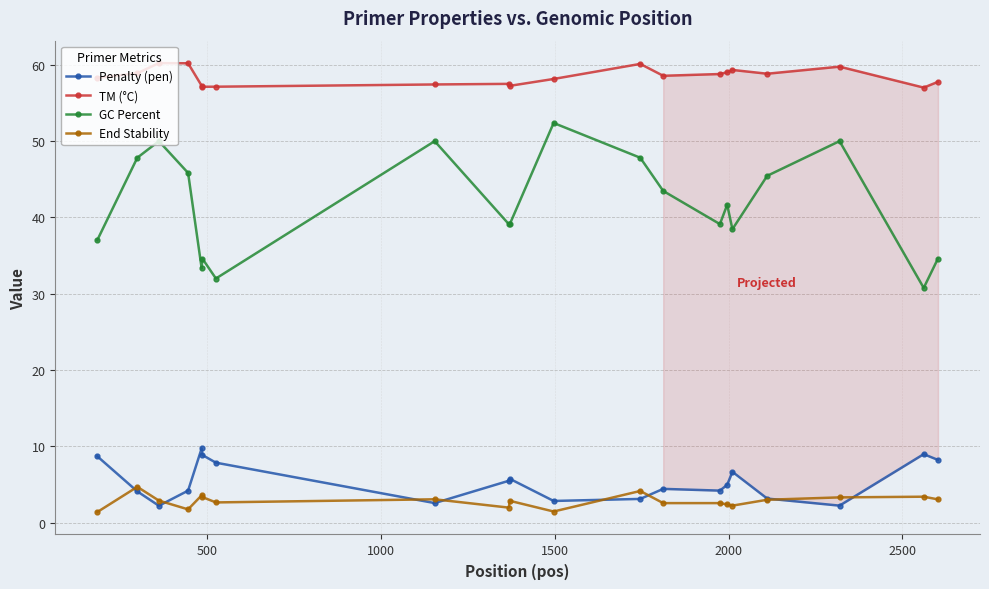

Which series ends up on top after the final intersection of End Stability and Penalty (pen)?

Penalty (pen)